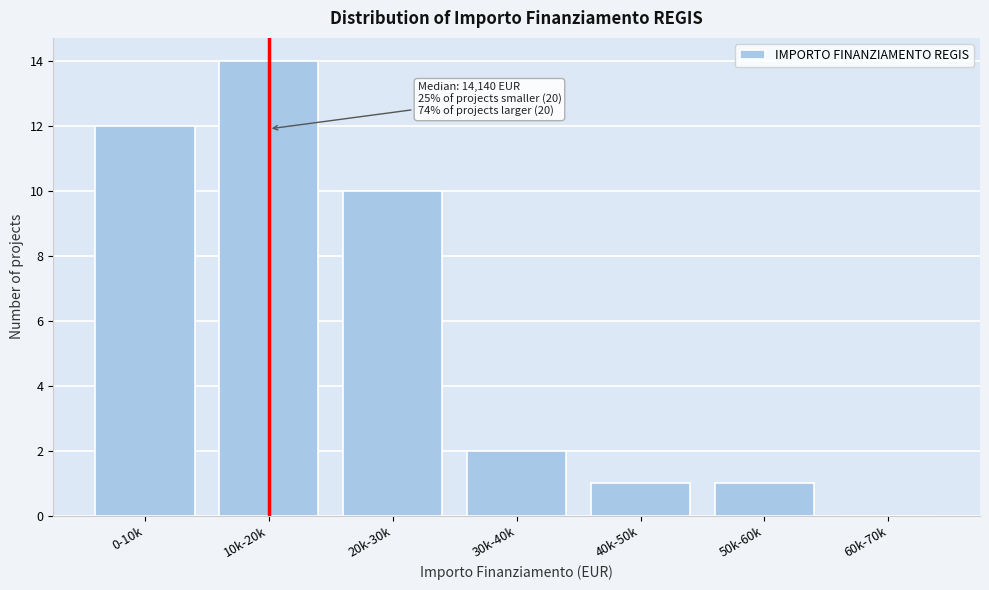

Reading left to right, extract all data points from this chart.

0-10k=12	10k-20k=14	20k-30k=10	30k-40k=2	40k-50k=1	50k-60k=1	60k-70k=0